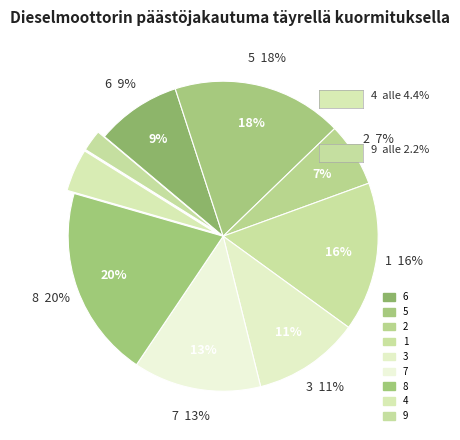

Rank the categories by value from highest to lowest.

8, 5, 1, 7, 3, 6, 2, 4, 9